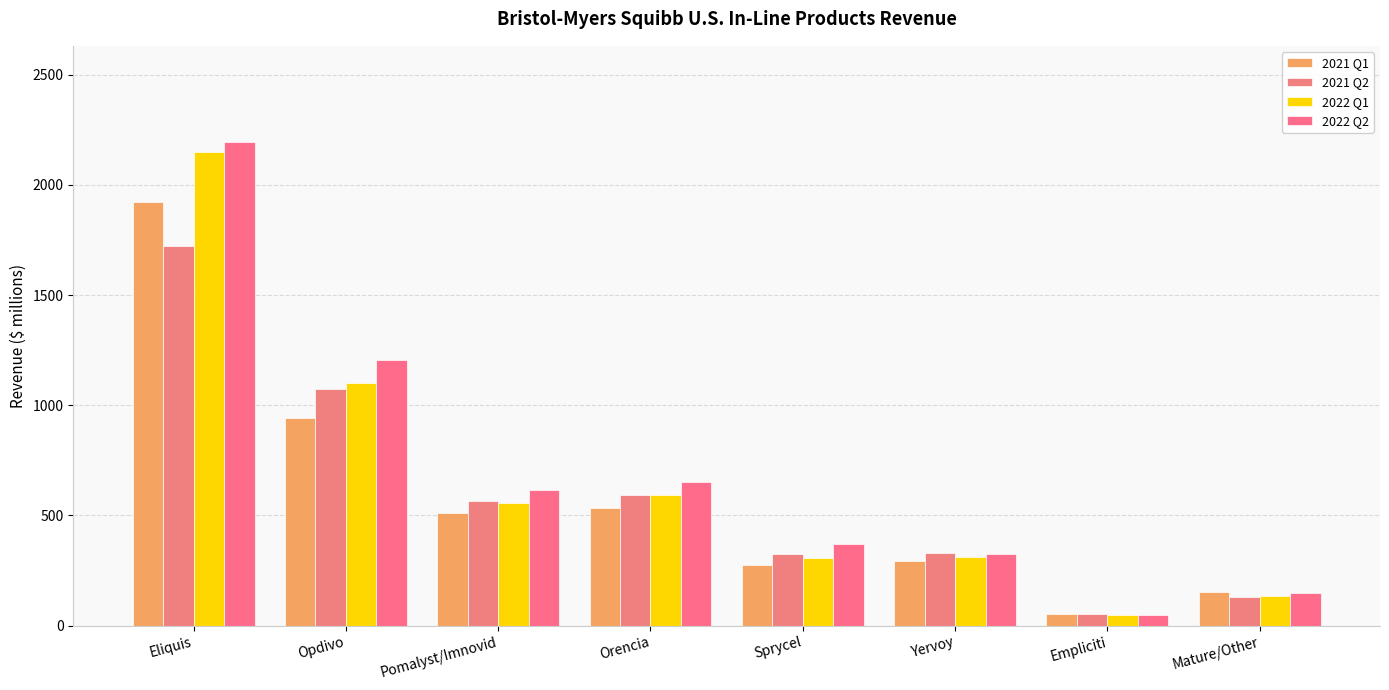

At how many categories does at least one series exceed 68?

7